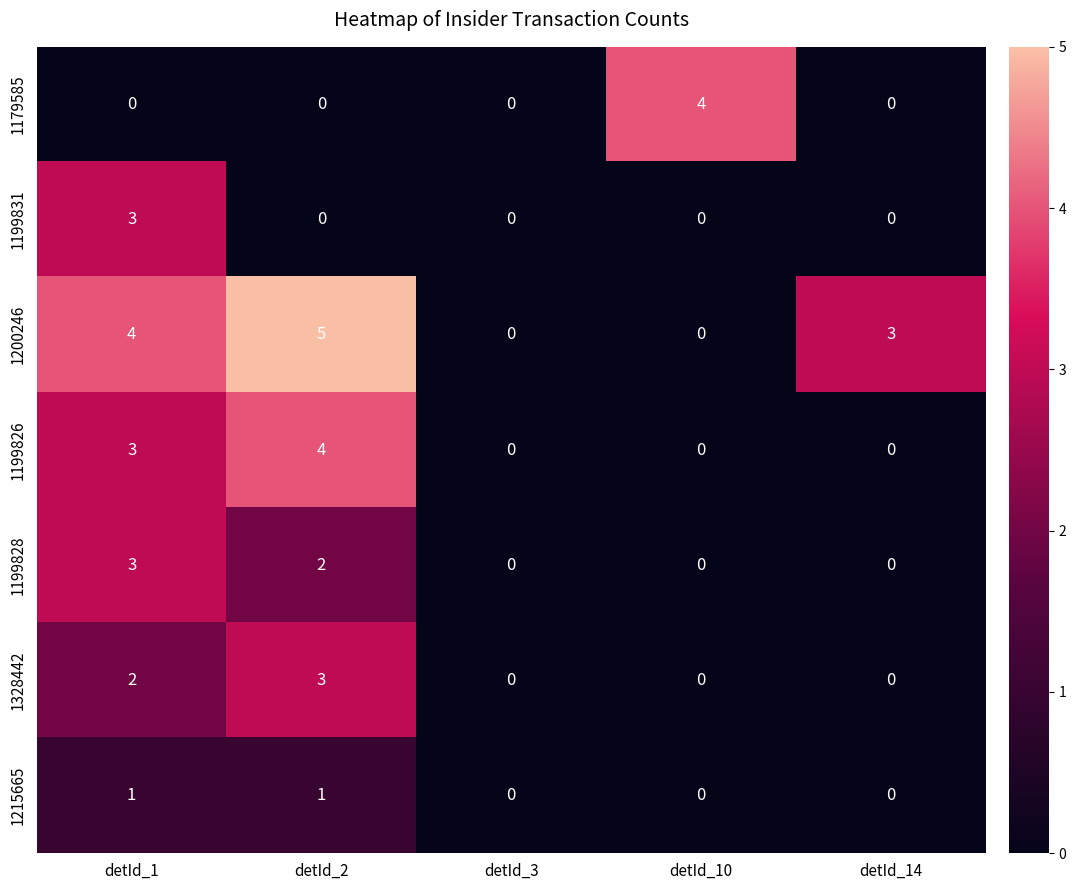

What is the difference between the 1200246 values at detId_3 and detId_1?

4